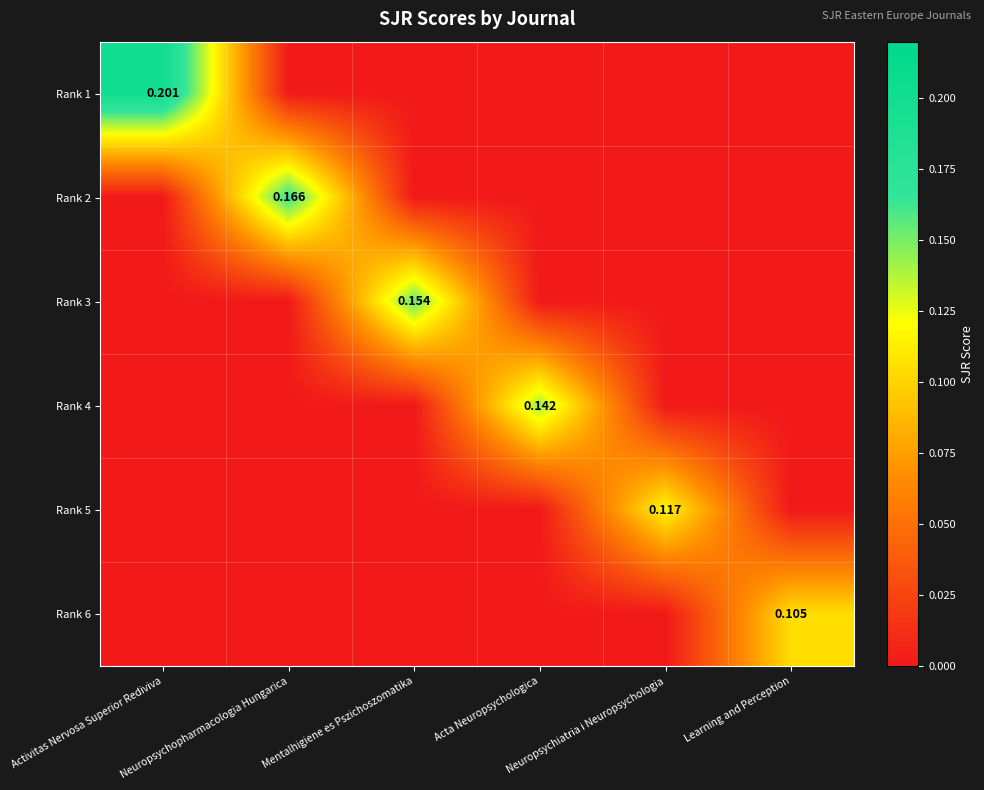

Which series has the largest total across all categories?

Rank 1